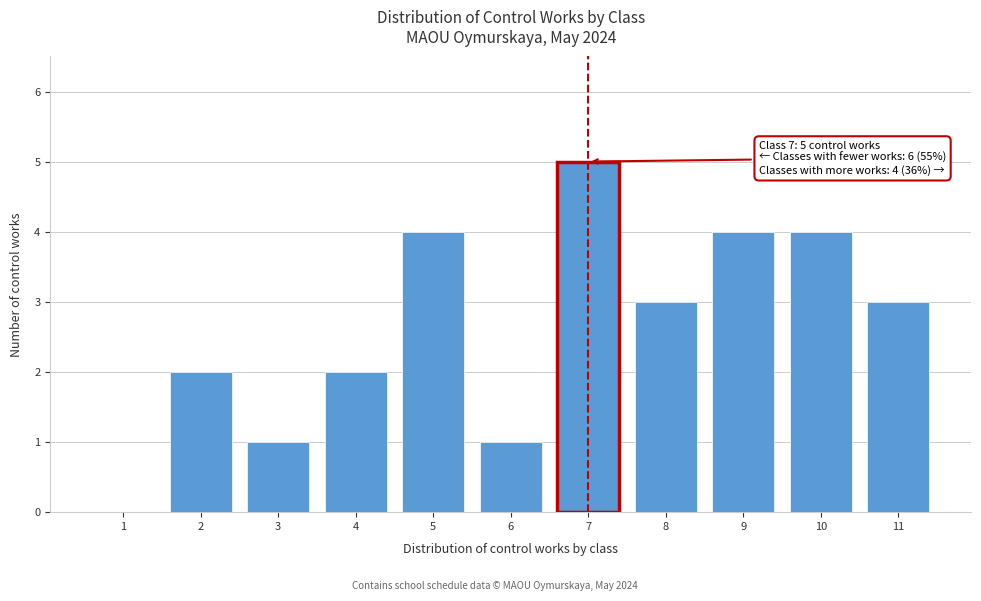

Reading left to right, list all the values displayed in this chart.

1=0	2=2	3=1	4=2	5=4	6=1	7=5	8=3	9=4	10=4	11=3